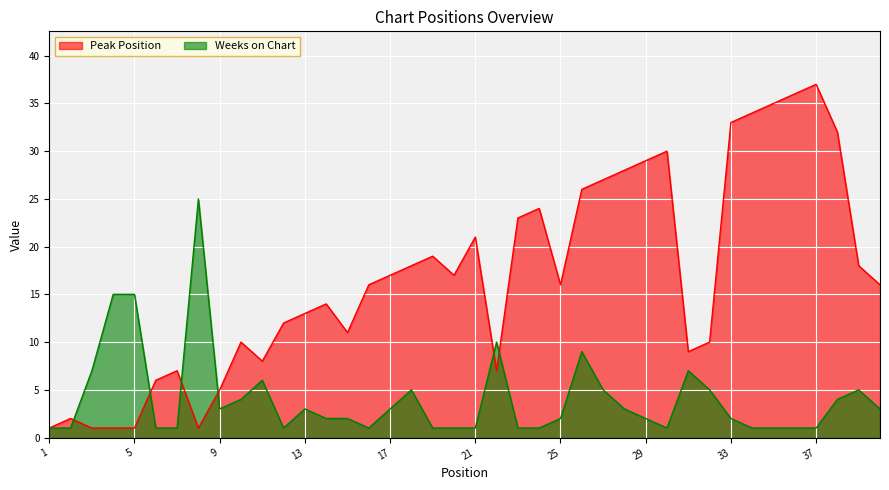

At how many categories does at least one series exceed 22?

14